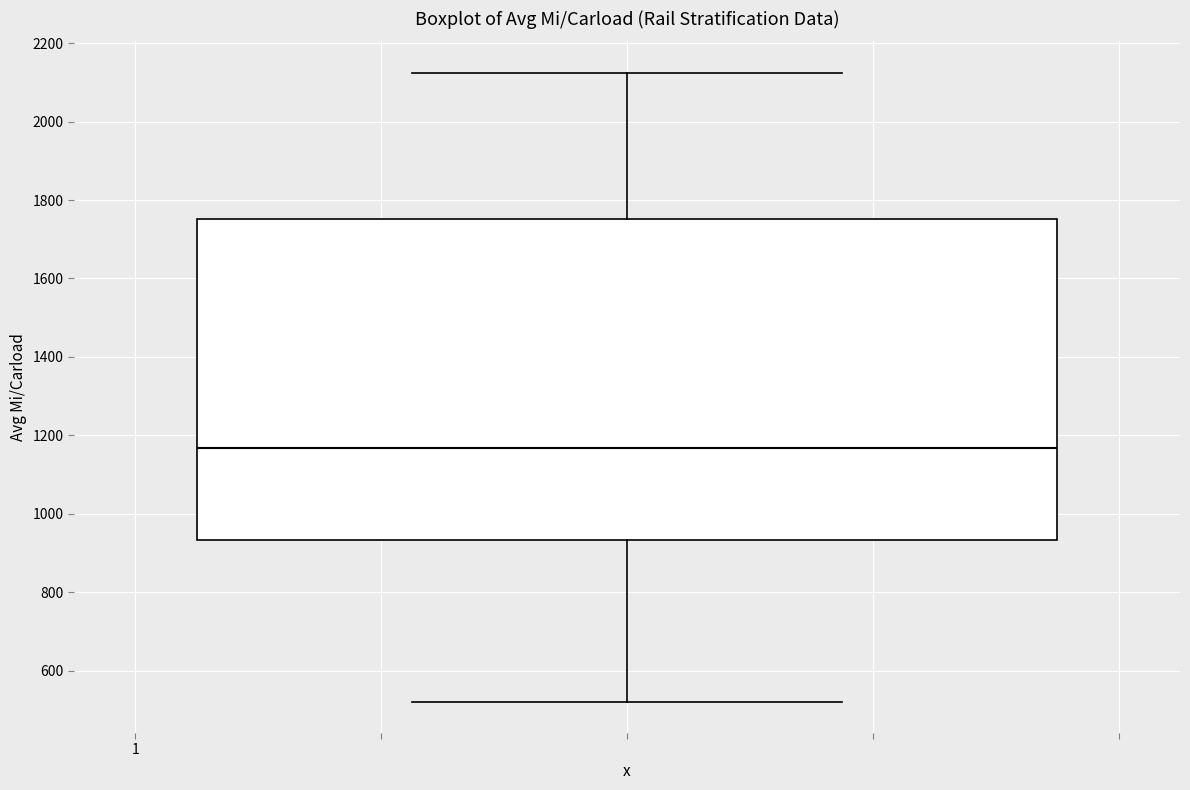

Transcribe this box plot: give where the median line is, the range the box spans, and where the two whiskers end, as read against the y-axis. The values are not printed on the chart, so give them approximately, as read against the axis.

median 1160, box 940 to 1760, whiskers 520 to 2120